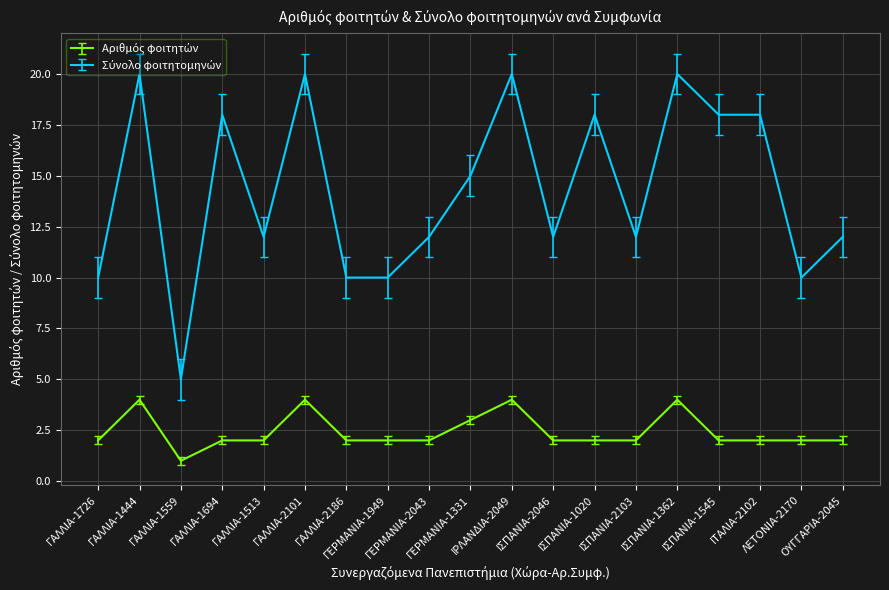

What is the difference between the second highest and second lowest values in the Σύνολο φοιτητομηνών series?

10